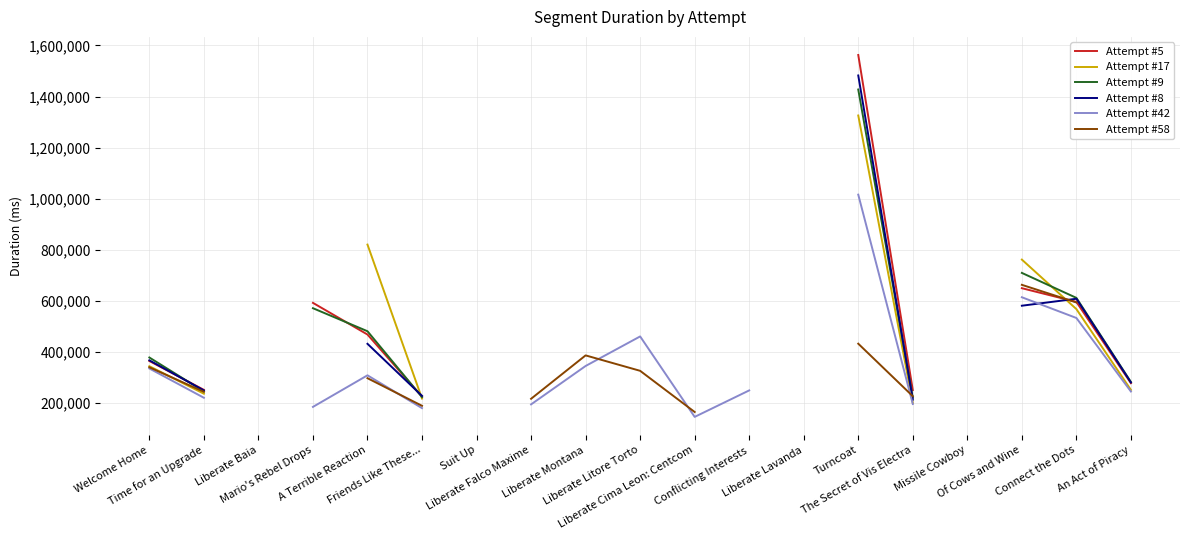

What is the label of the 2nd point from the left?

Time for an Upgrade